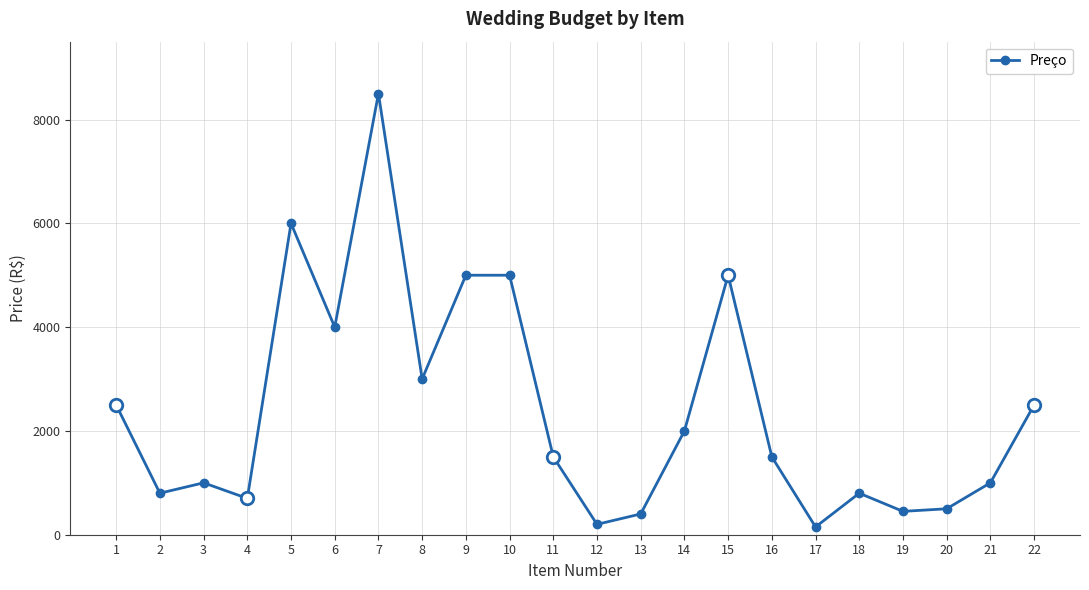

Is it true that the value at 5 is 6000?

True